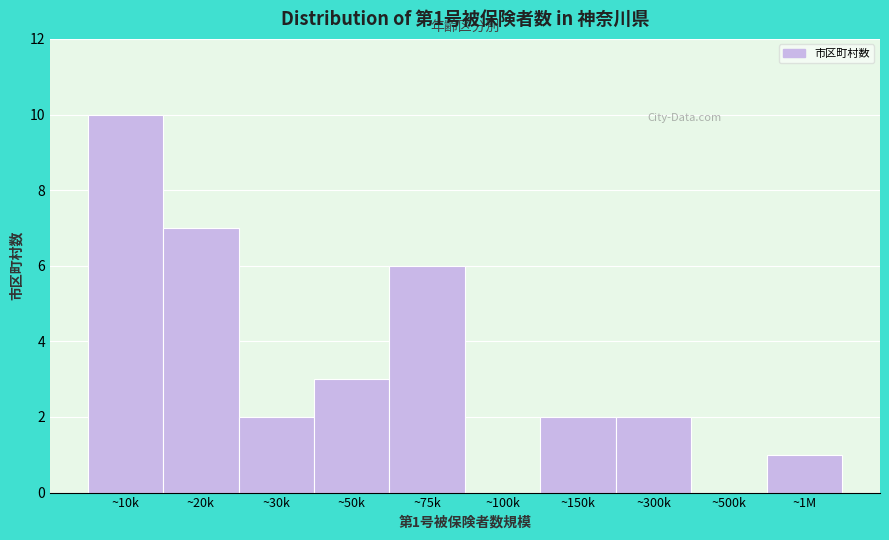

Reading right to left, transcribe all the data shown in this chart.

~1M=1	~500k=0	~300k=2	~150k=2	~100k=0	~75k=6	~50k=3	~30k=2	~20k=7	~10k=10